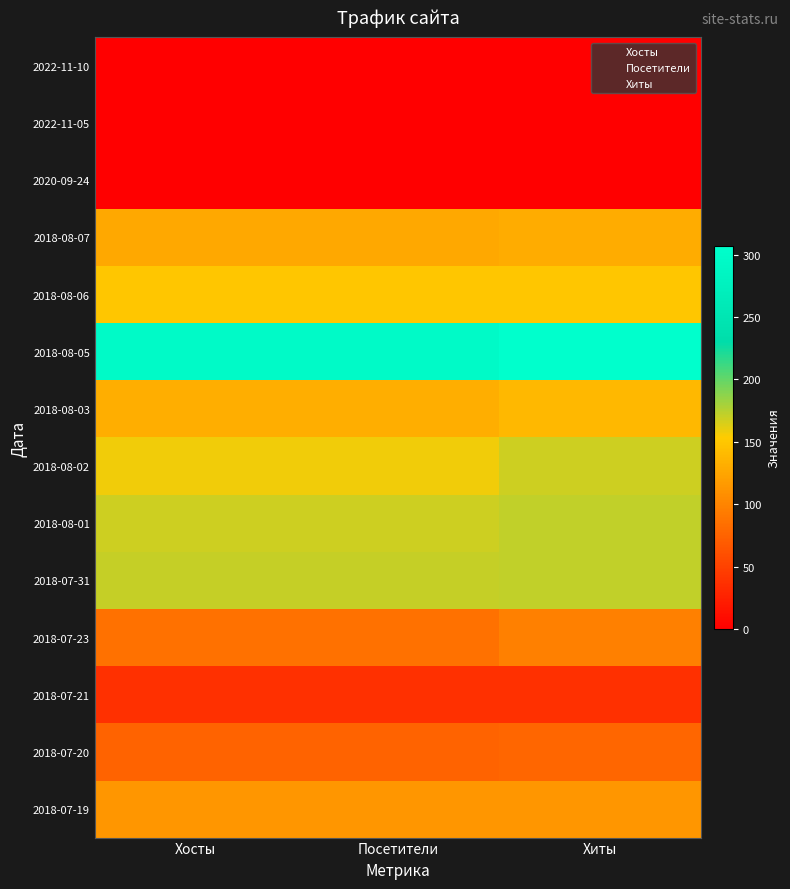

Reading left to right, extract all data points from this chart.

2022-11-10: Хосты=1	Посетители=1	Хиты=1
2022-11-05: Хосты=1	Посетители=1	Хиты=1
2020-09-24: Хосты=1	Посетители=1	Хиты=1
2018-08-07: Хосты=127	Посетители=127	Хиты=130
2018-08-06: Хосты=149	Посетители=149	Хиты=149
2018-08-05: Хосты=296	Посетители=296	Хиты=307
2018-08-03: Хосты=131	Посетители=131	Хиты=138
2018-08-02: Хосты=158	Посетители=158	Хиты=169
2018-08-01: Хосты=169	Посетители=169	Хиты=172
2018-07-31: Хосты=171	Посетители=171	Хиты=172
2018-07-23: Хосты=86	Посетители=86	Хиты=97
2018-07-21: Хосты=36	Посетители=36	Хиты=37
2018-07-20: Хосты=75	Посетители=75	Хиты=77
2018-07-19: Хосты=113	Посетители=113	Хиты=113